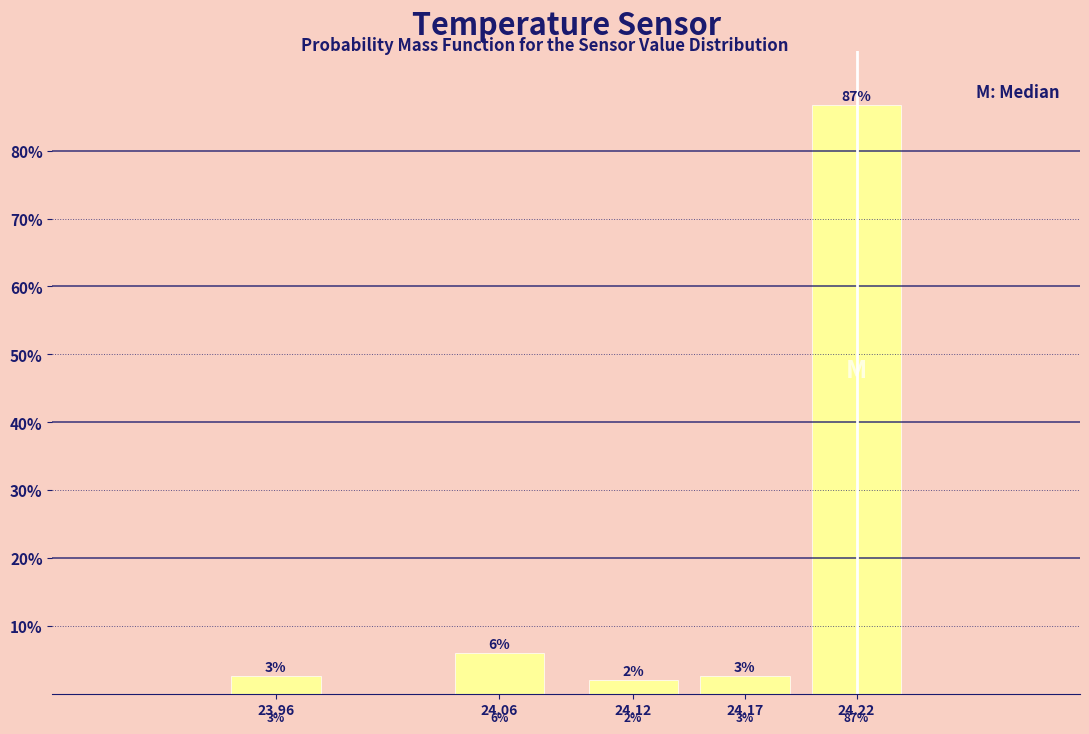

Is it true that the value at 24.22 is 86.7?

True